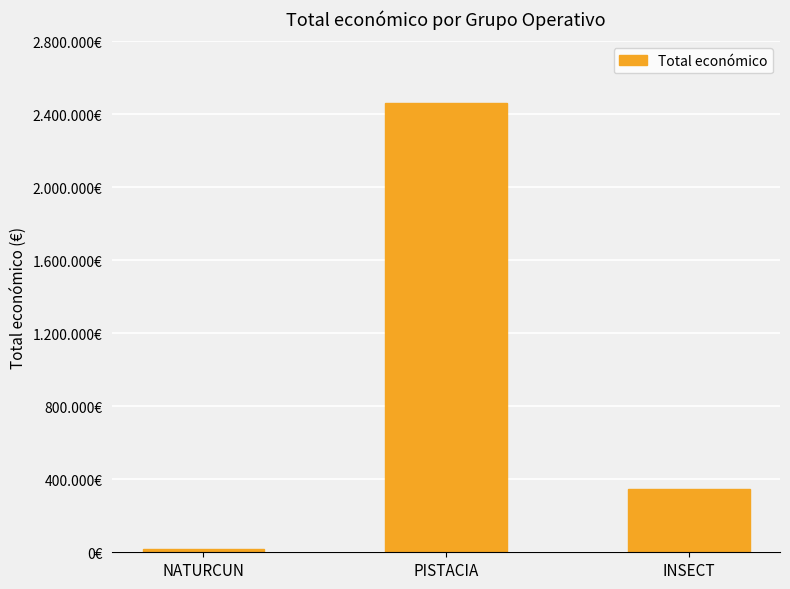

Which category has the highest value across all series?

PISTACIA